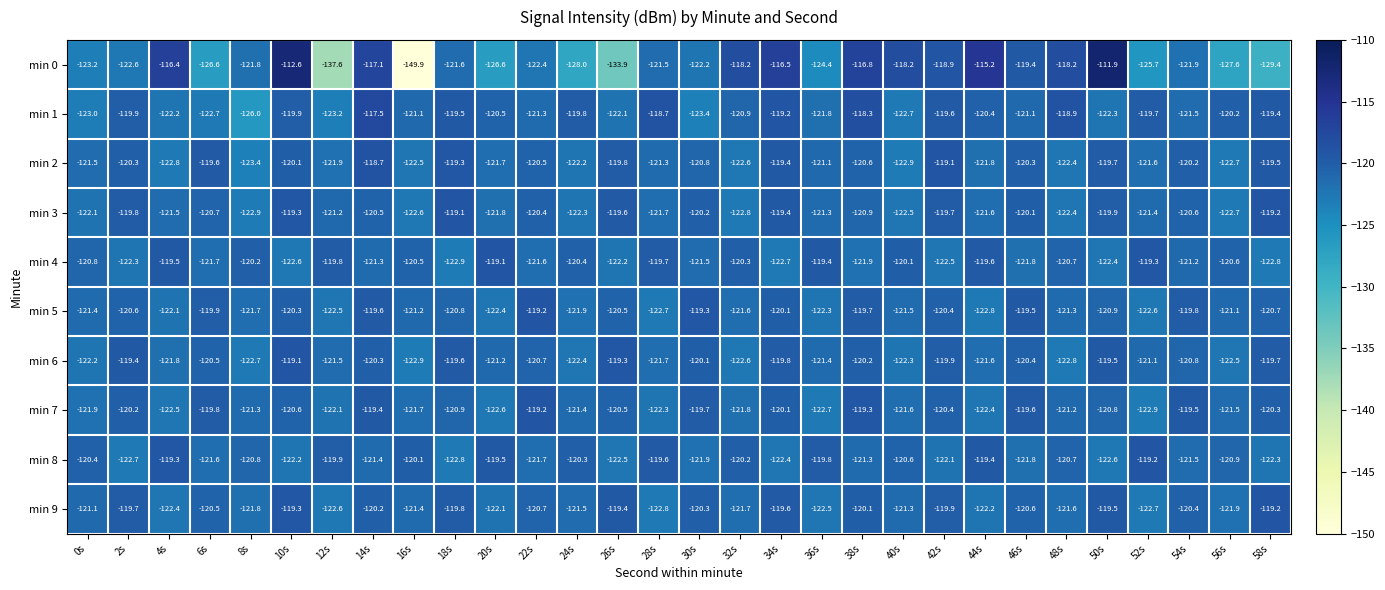

What is the difference between the highest and lowest values at 6s?

7.0